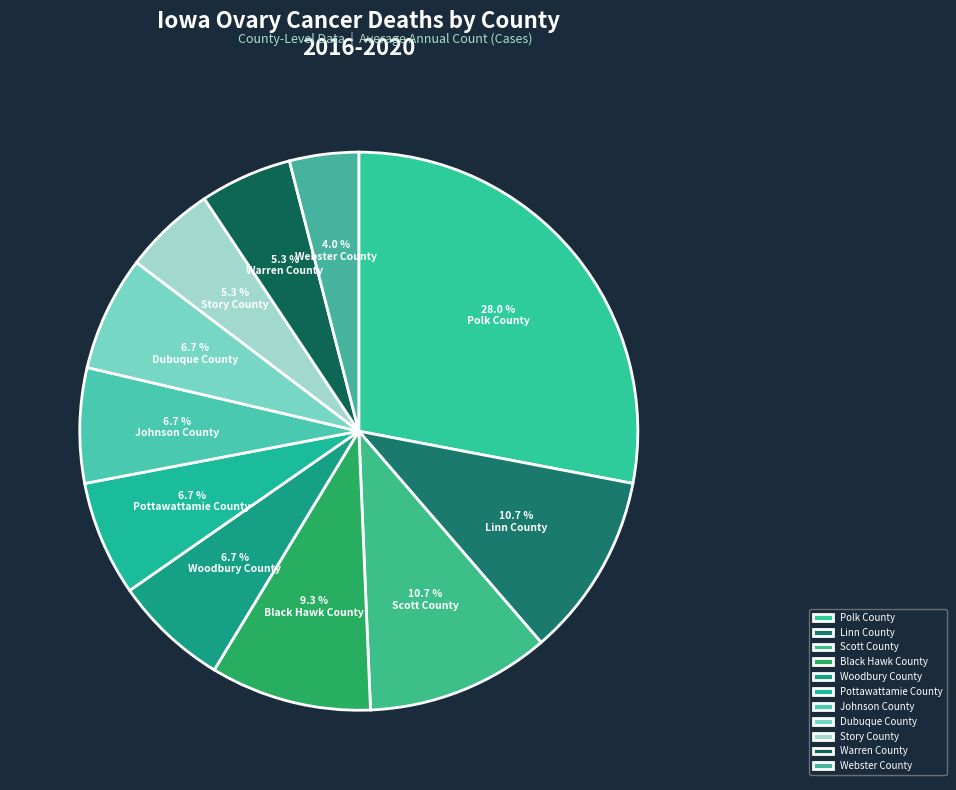

Count the number of slices in the pie.

11